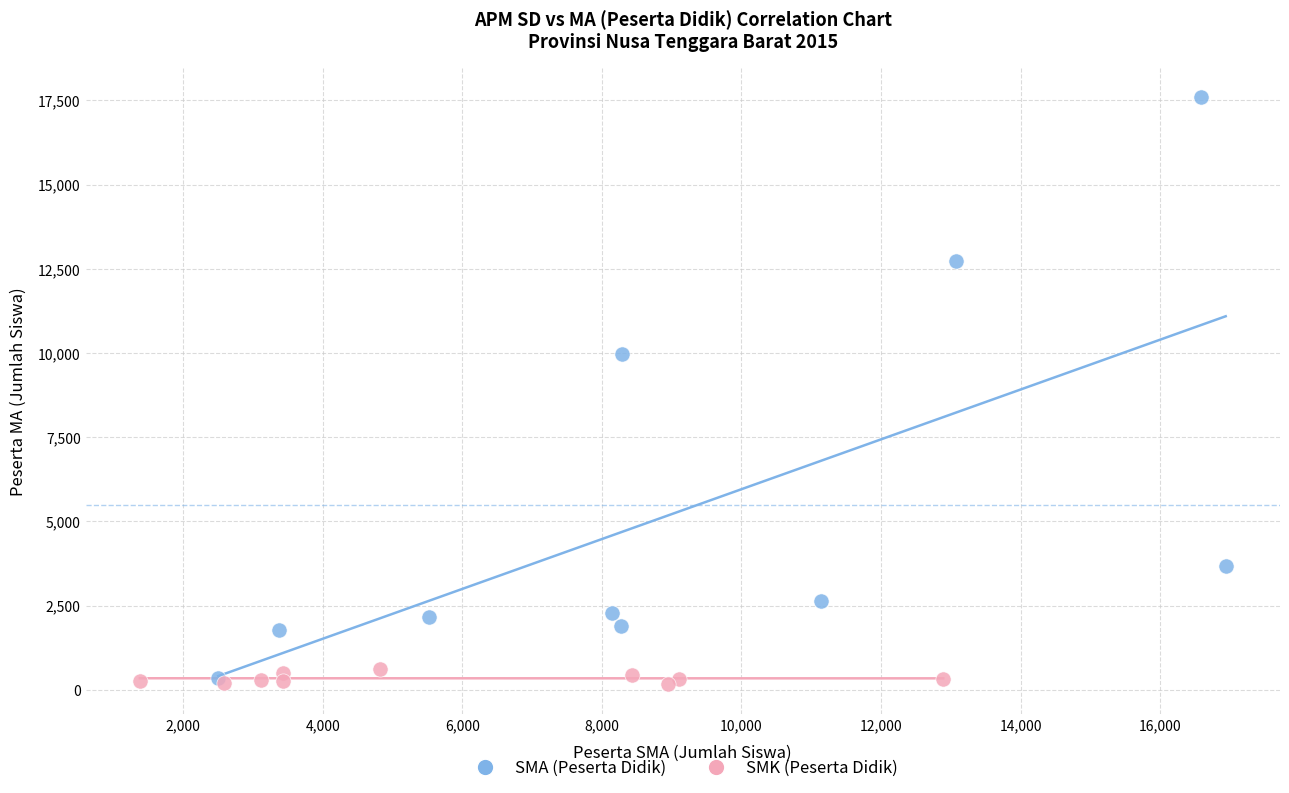

Which series has the largest Y range (max minus min)?

SMA (Peserta Didik)